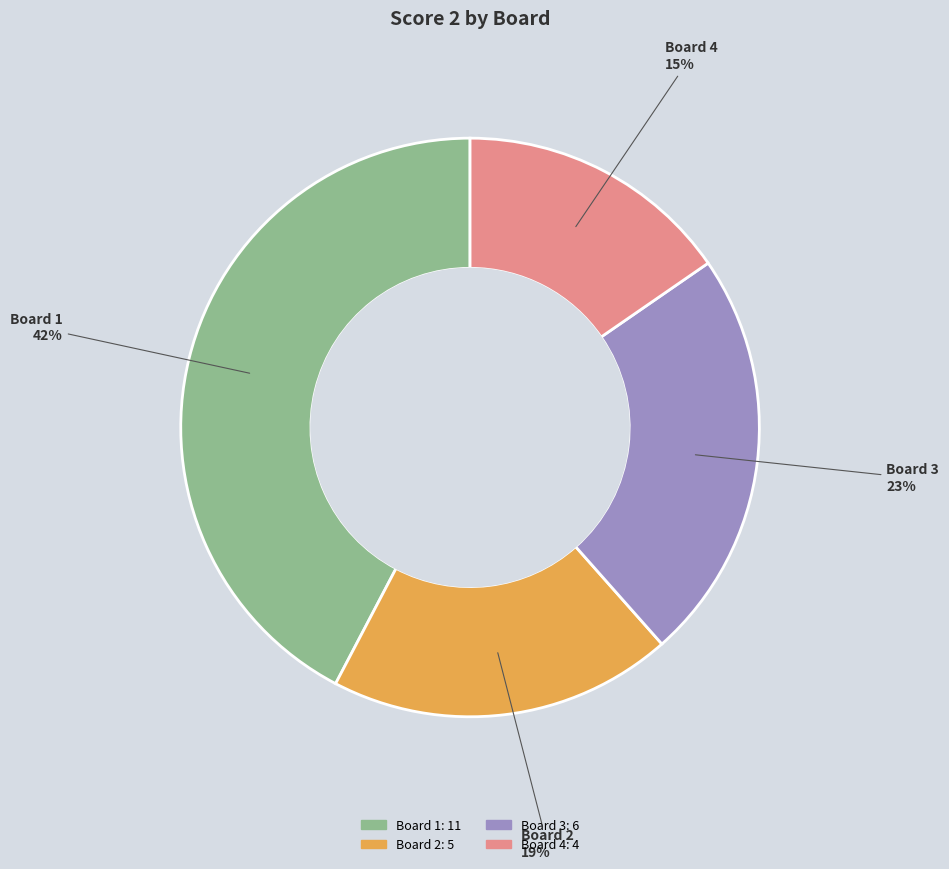

Do Board 2 and Board 1 together represent more than half of the pie?

Yes